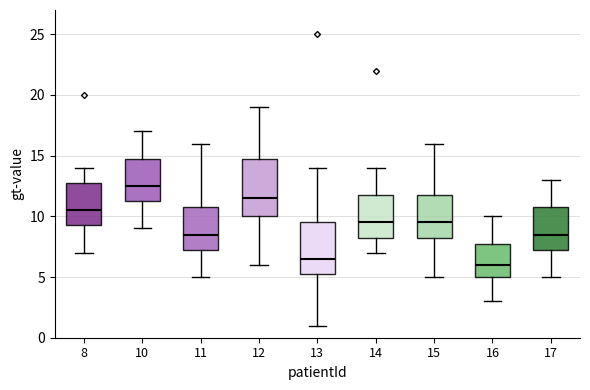

Reading left to right, transcribe this box plot: for each box, give where its median line is, the range the box spans, and where its two whiskers end, as read against the y-axis. The values are not printed on the chart, so give them approximately, as read against the axis.

8: median 10.5, box 9.5 to 13.0, whiskers 7.0 to 14.0
10: median 12.5, box 11.5 to 15.0, whiskers 9.0 to 17.0
11: median 8.5, box 7.5 to 11.0, whiskers 5.0 to 16.0
12: median 11.5, box 10.0 to 15.0, whiskers 6.0 to 19.0
13: median 6.5, box 5.5 to 9.5, whiskers 1.0 to 14.0
14: median 9.5, box 8.5 to 12.0, whiskers 7.0 to 14.0
15: median 9.5, box 8.5 to 12.0, whiskers 5.0 to 16.0
16: median 6.0, box 5.0 to 8.0, whiskers 3.0 to 10.0
17: median 8.5, box 7.5 to 11.0, whiskers 5.0 to 13.0